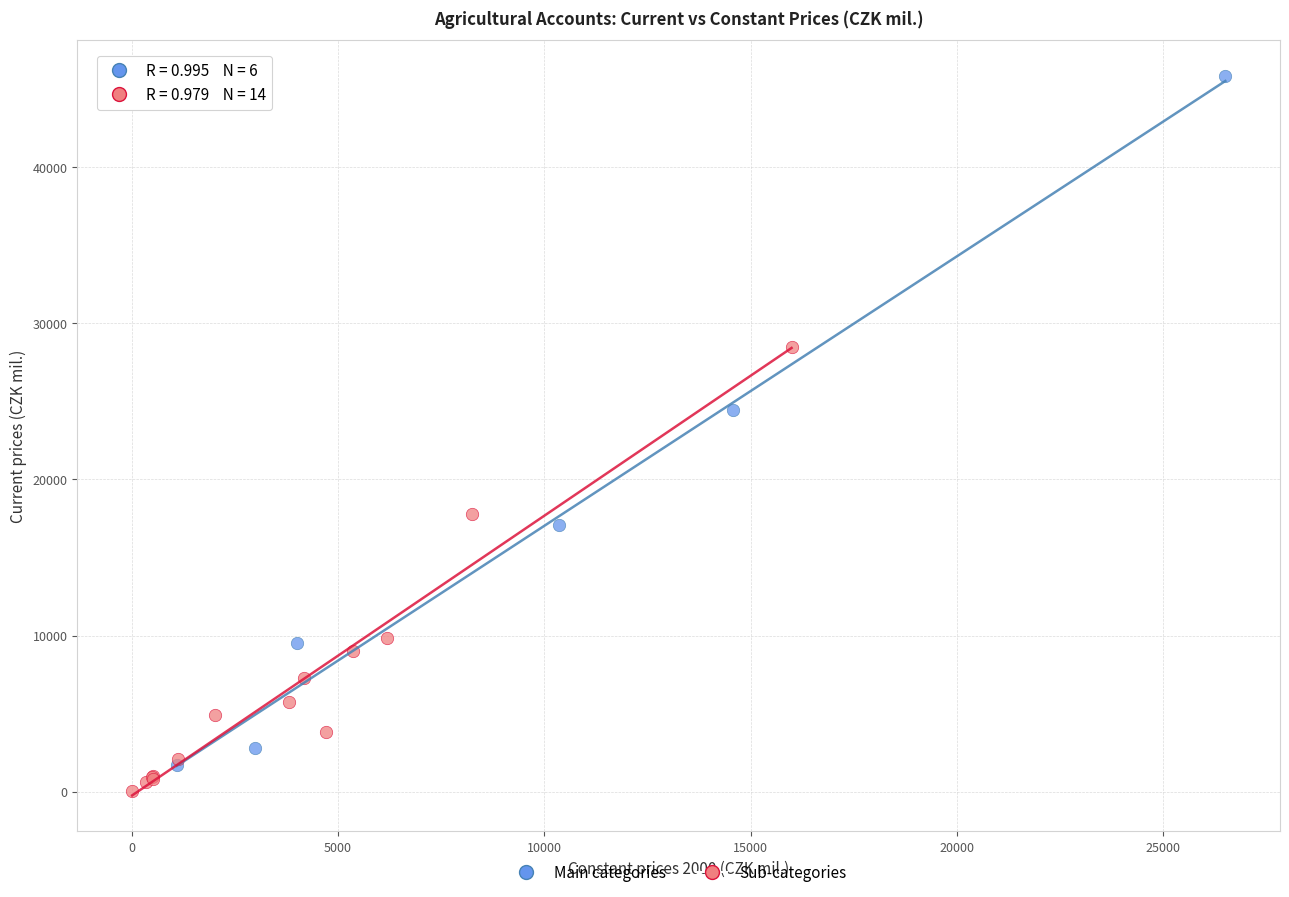

Which series contains the highest Y value?

Main categories